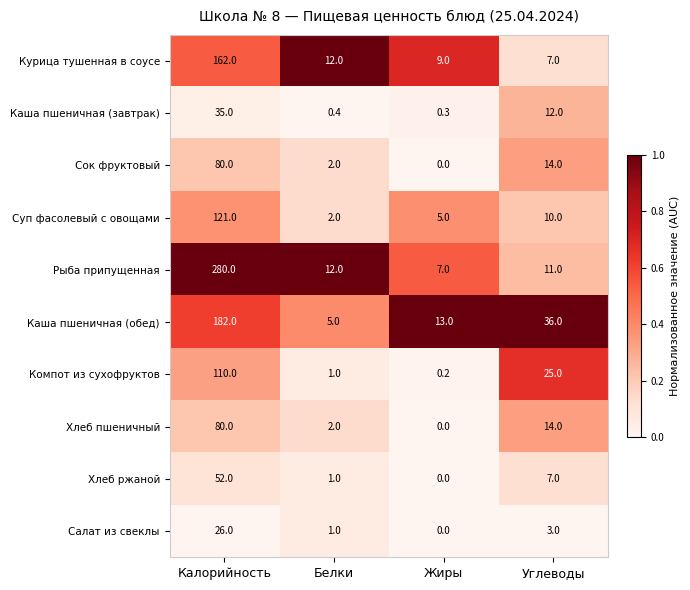

Which series has the widest spread of values?

Рыба припущенная